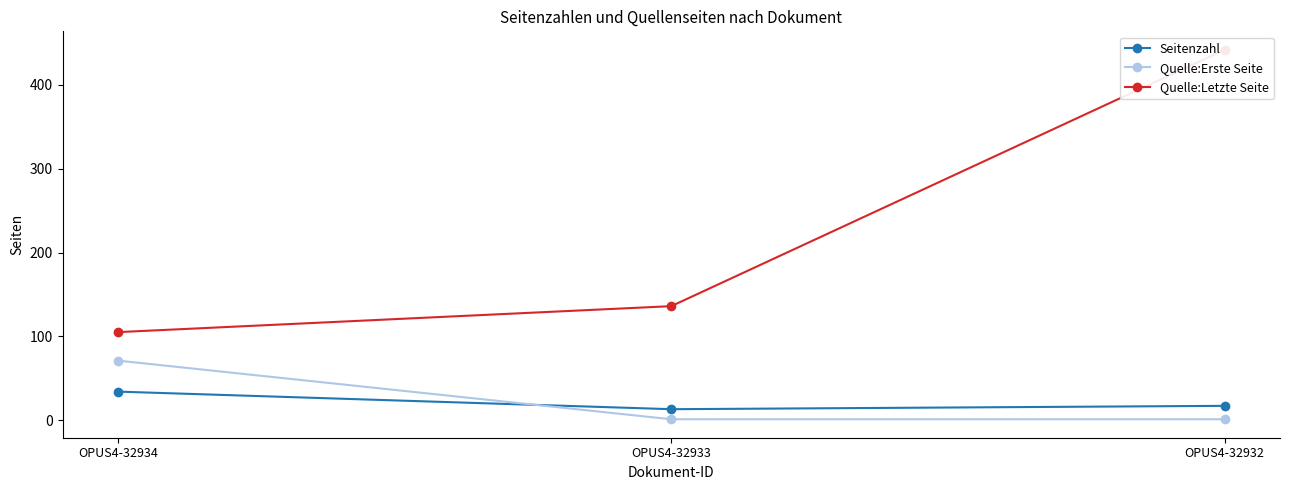

Is the value of Quelle:Erste Seite at OPUS4-32933 greater than the value of Seitenzahl at OPUS4-32933?

No